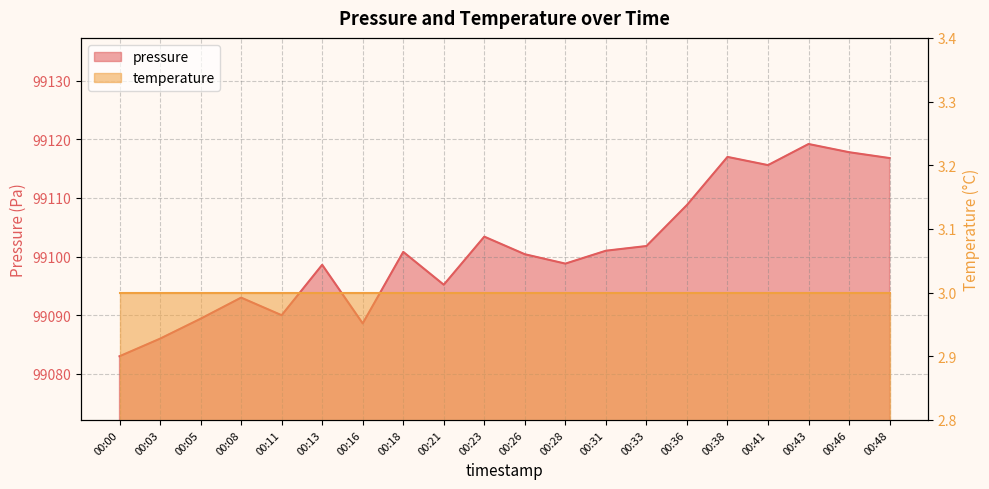

What is the difference between the second highest and minimum values?

34.8